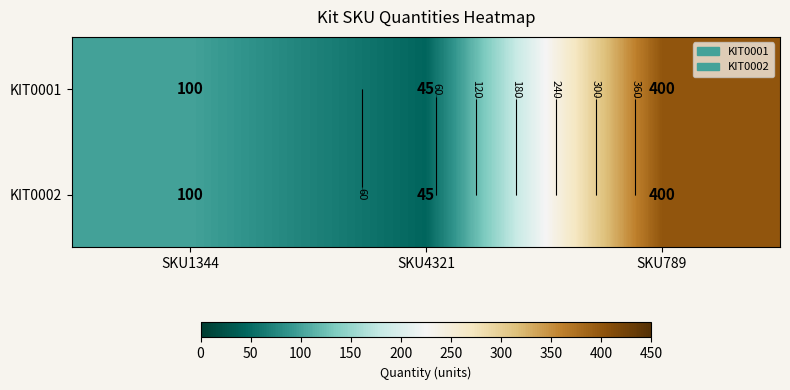

Which category has the highest value across all series?

SKU789